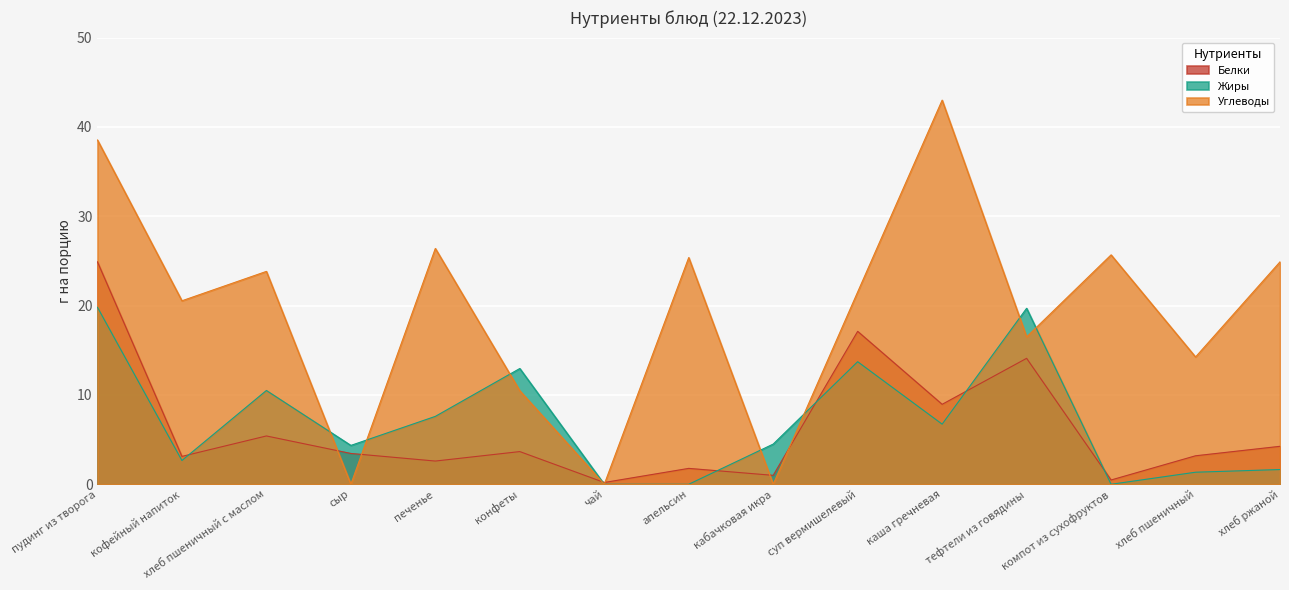

At how many categories does at least one series exceed 27?

2